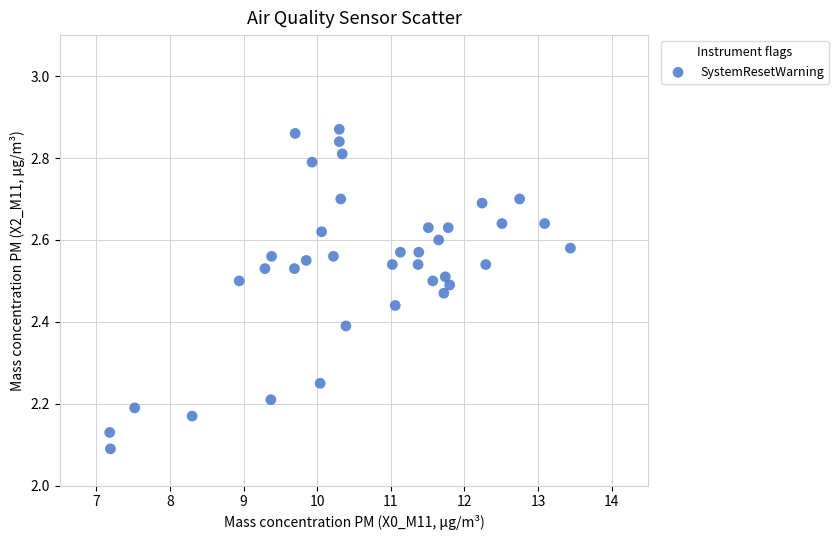

What is the range of X values (max minus min)?

6.3